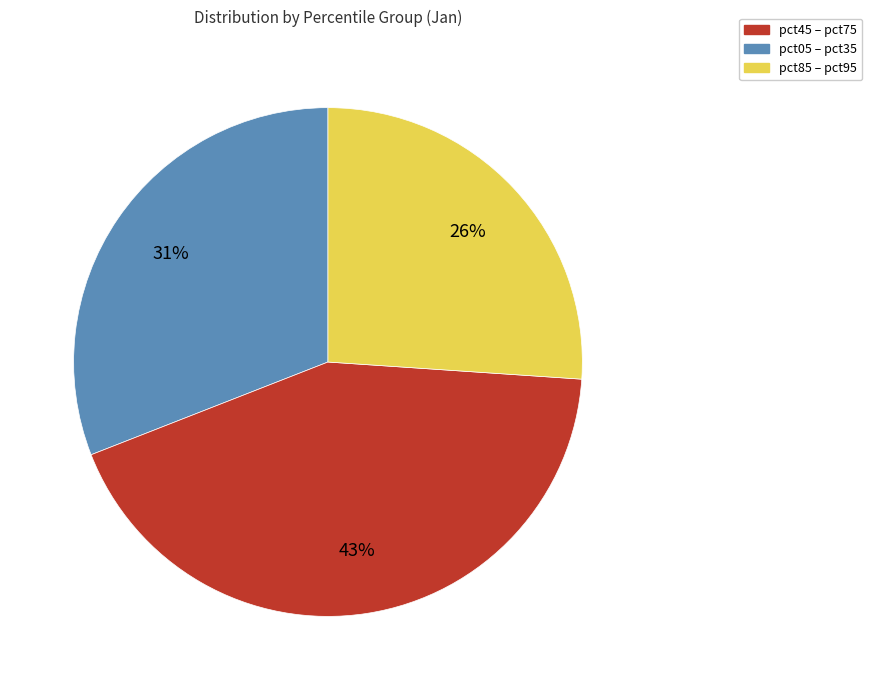

Is there a majority slice in this chart?

No